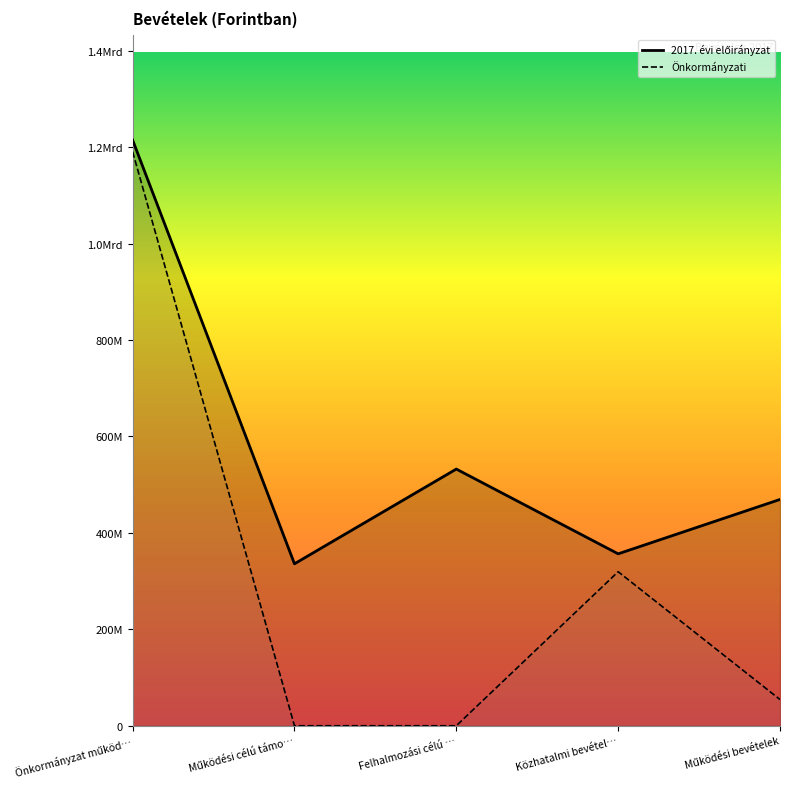

What value does the Önkormányzati series have at Önkormányzat működ…, to the nearest 10?

1190343400